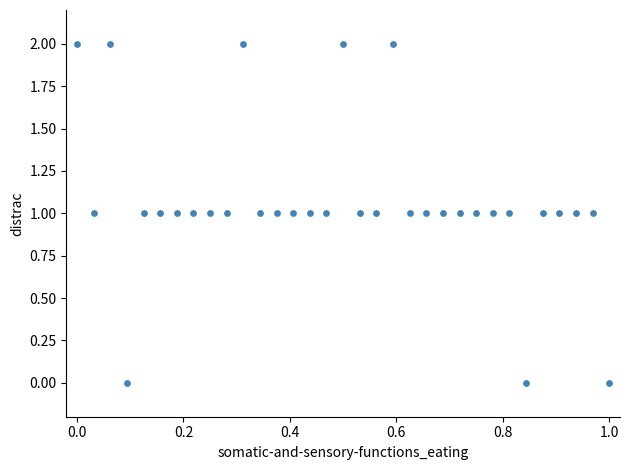

How many data points are displayed?

33